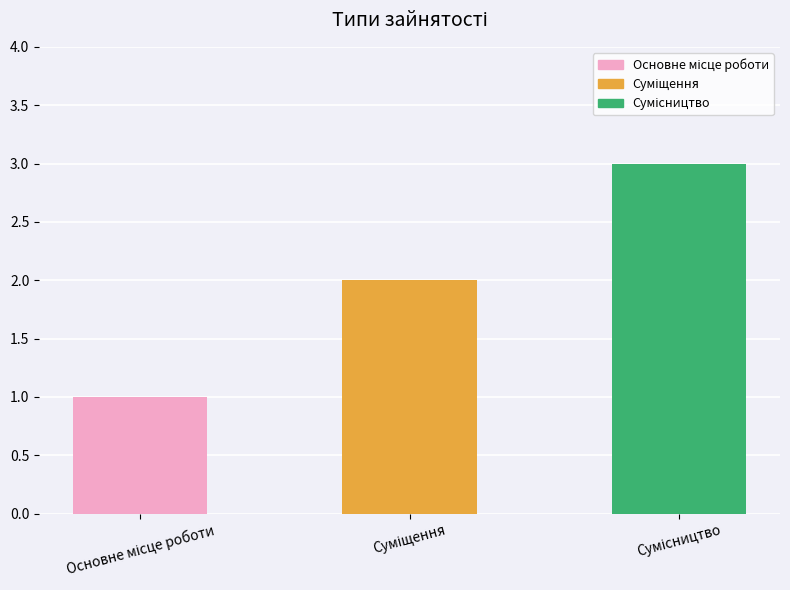

What is the maximum value shown in the chart?

3